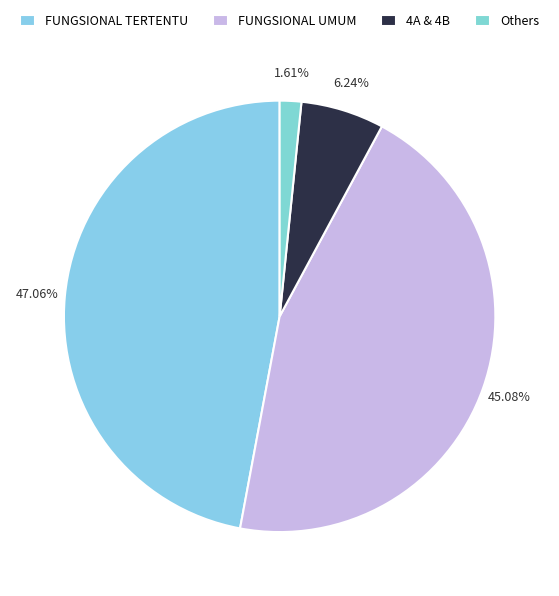

To the nearest percent, what percentage of the pie is FUNGSIONAL UMUM?

45%